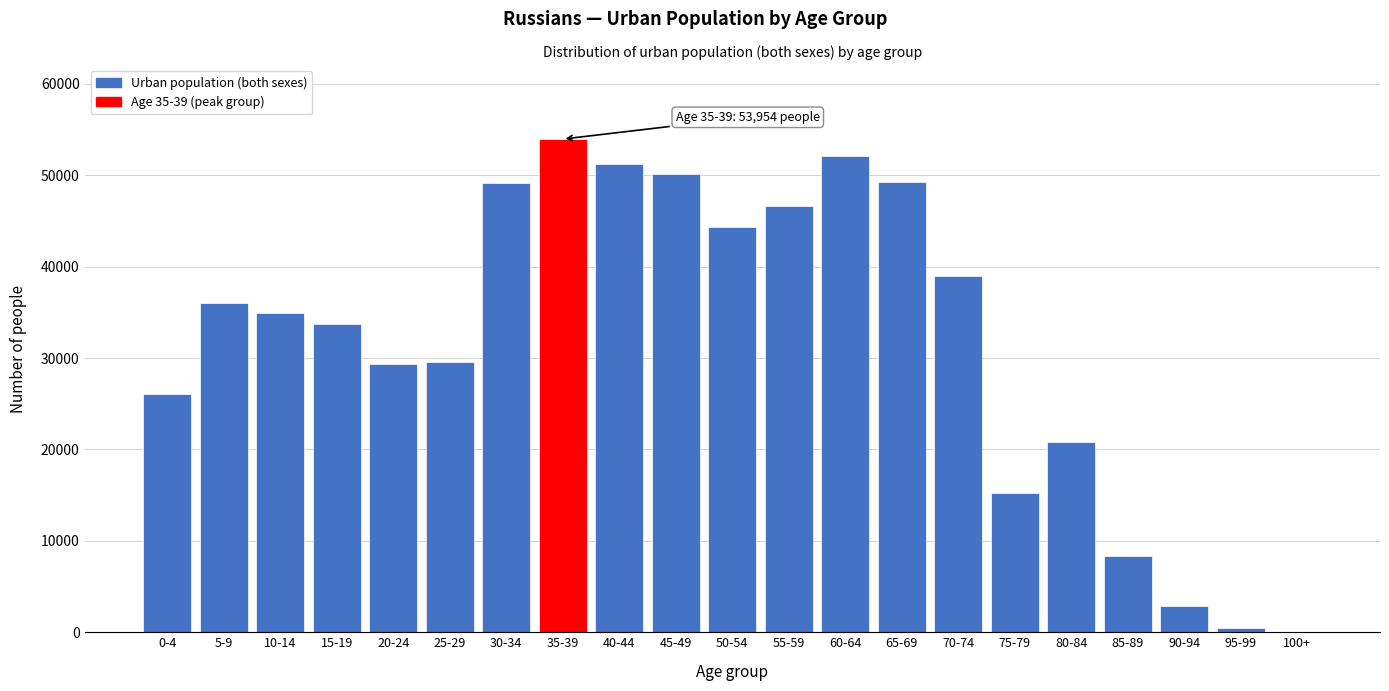

The value at 10-14 is 20173. True or false?

False